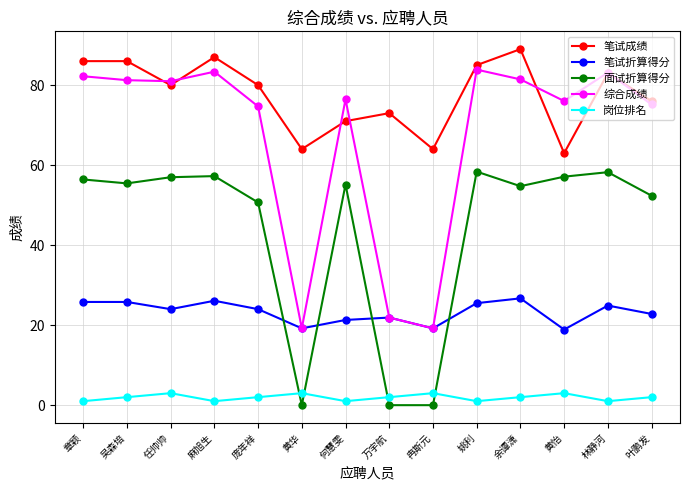

How many times do 综合成绩 and 笔试成绩 cross each other?

6